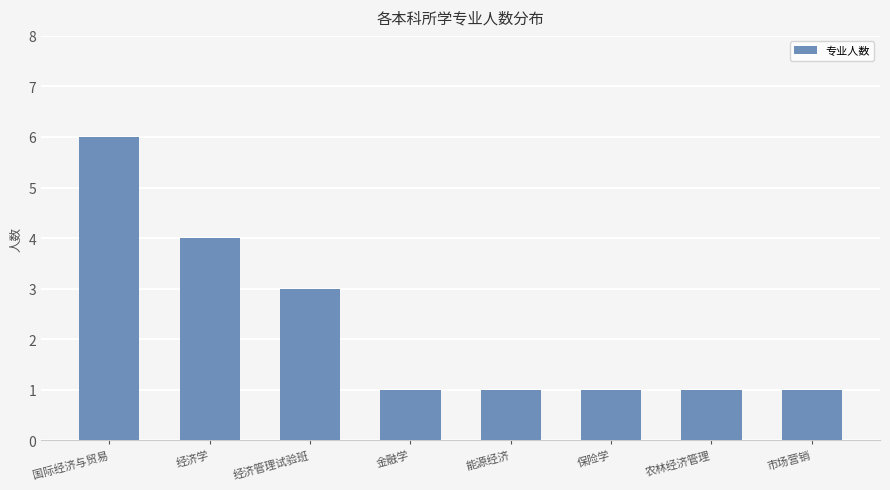

What is the difference between the values at 保险学 and 经济管理试验班?

2